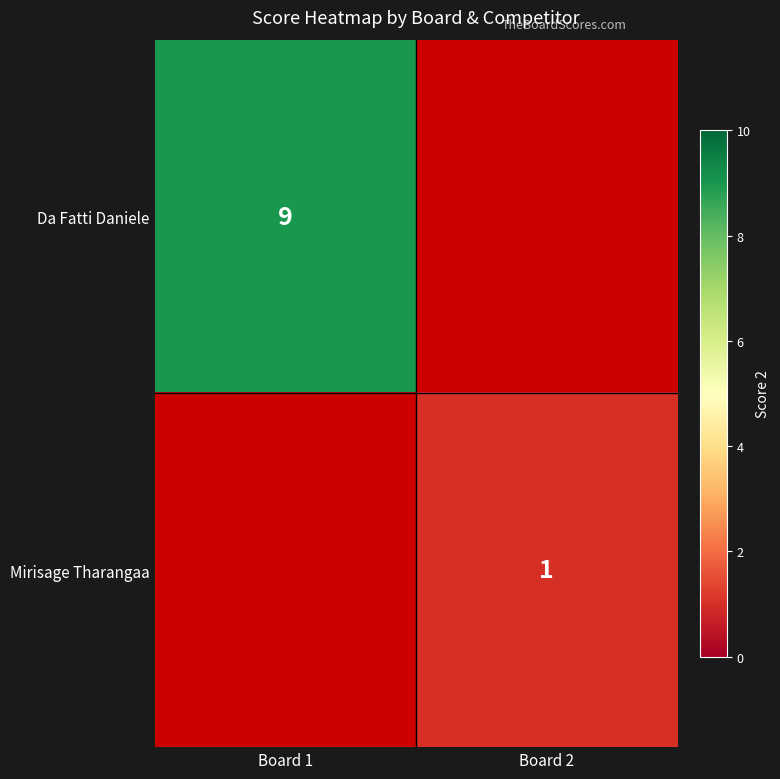

The Da Fatti Daniele series shows 4 at Board 1. True or false?

False